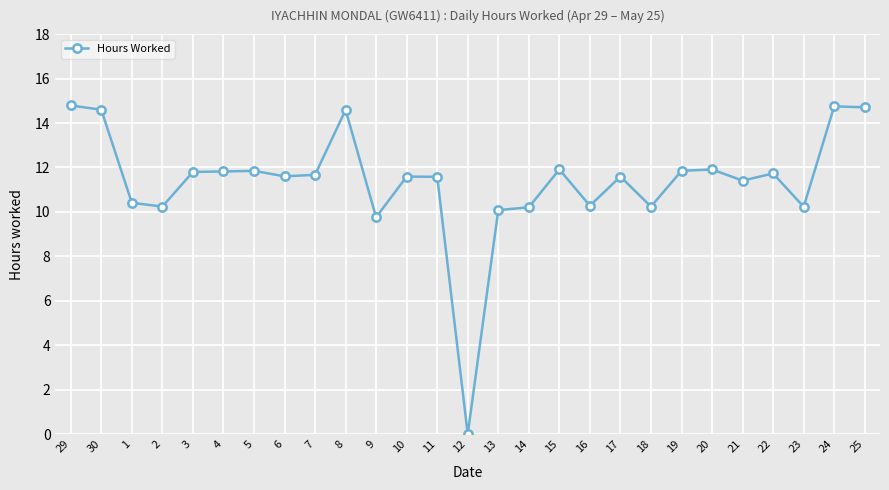

The value at 11 is 5.4. True or false?

False